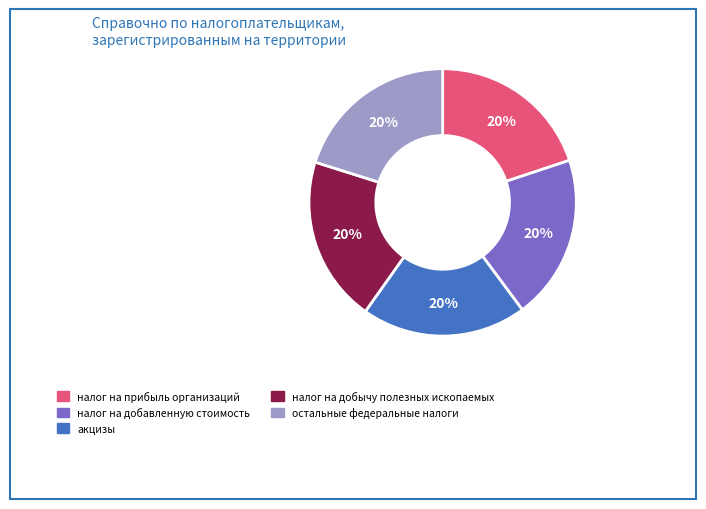

Is it true that налог на добычу полезных ископаемых is 20% of the pie?

True